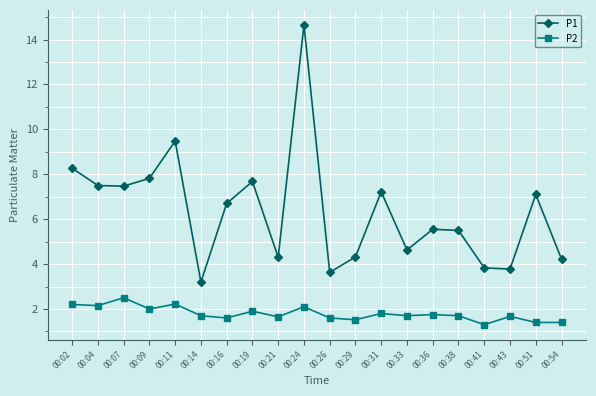

How many lines are shown in the chart?

2